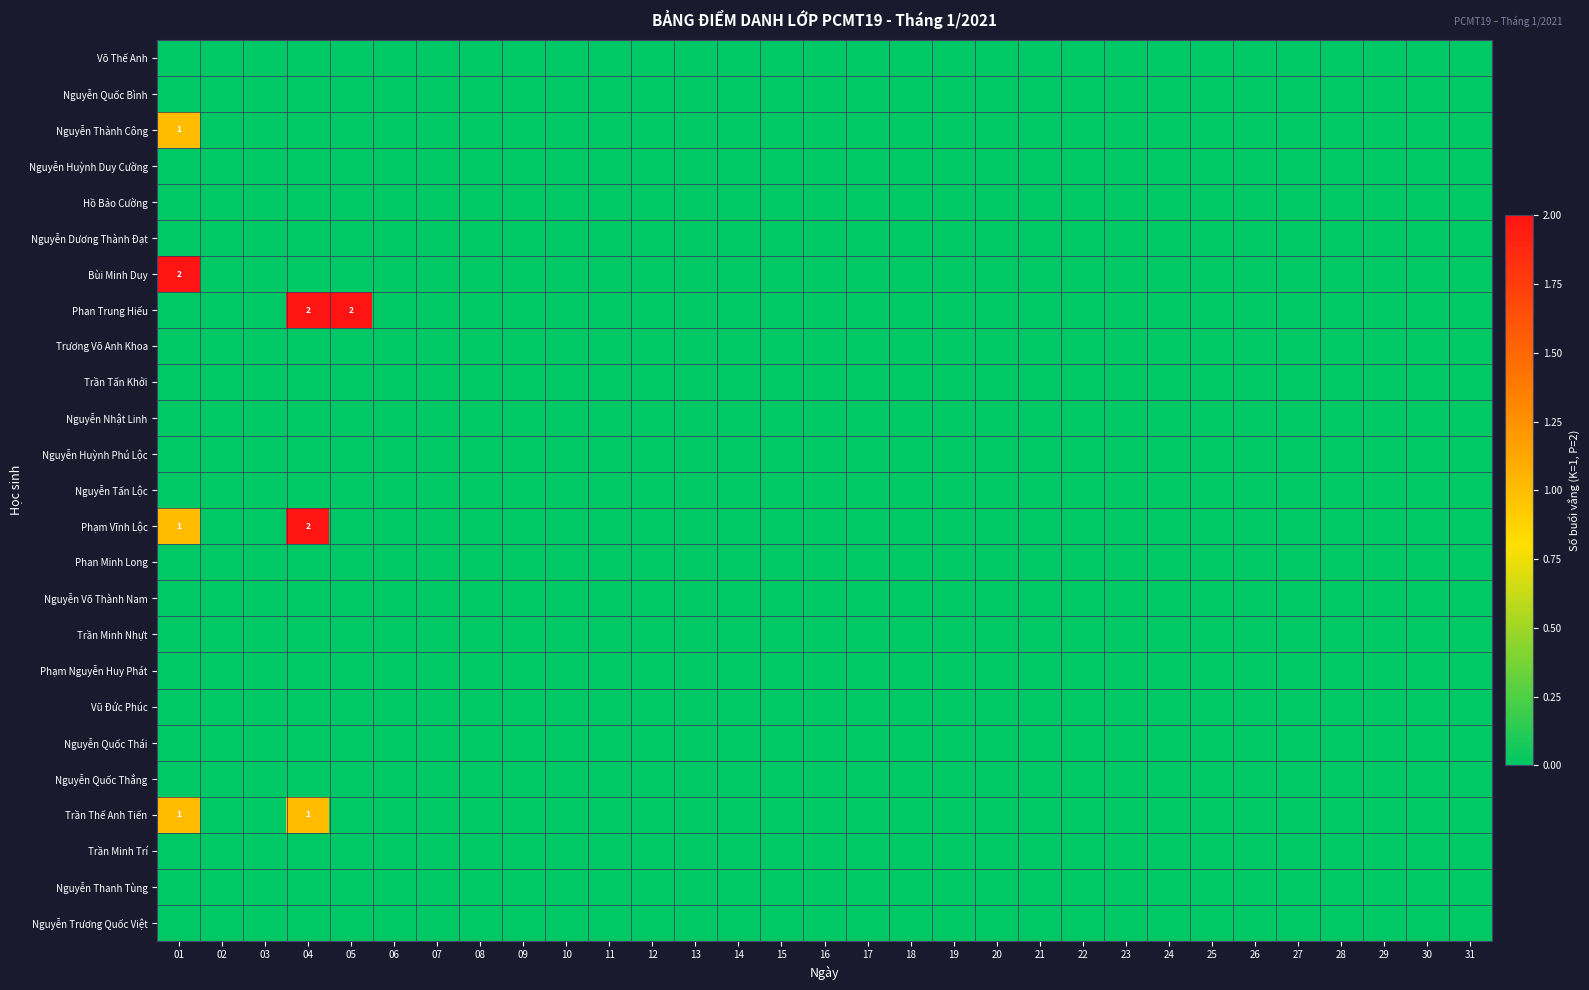

Between 25 and 12, which is larger?

25